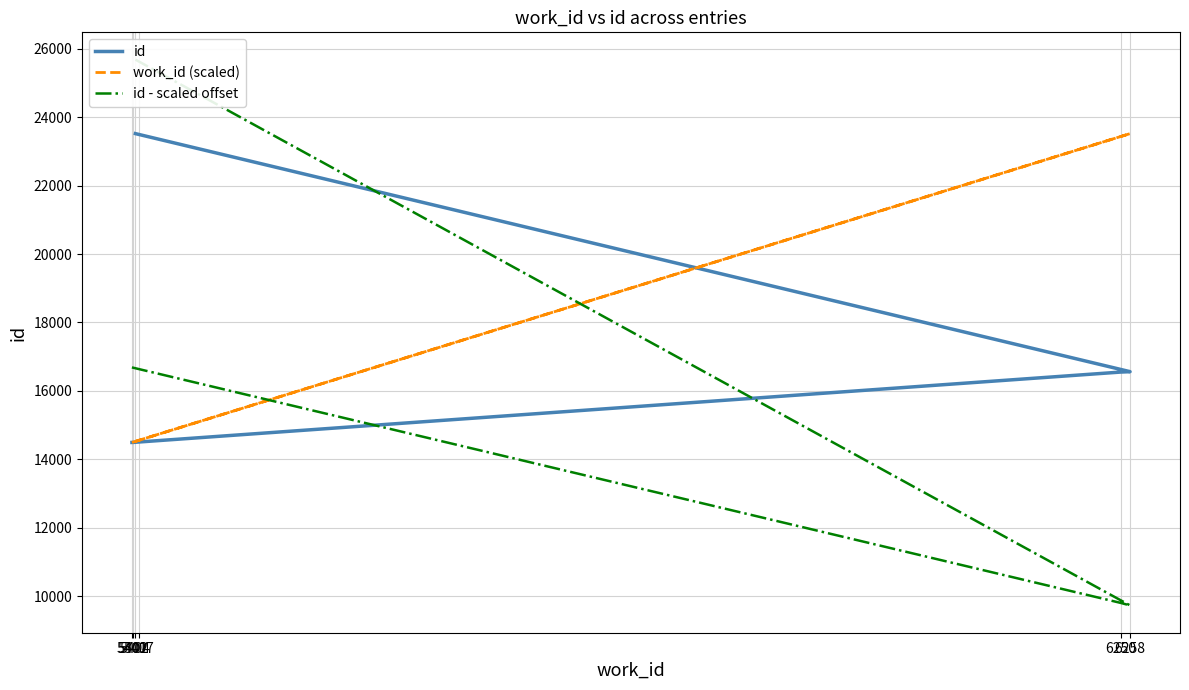

The work_id (scaled) series shows 34872.6 at 6250. True or false?

False